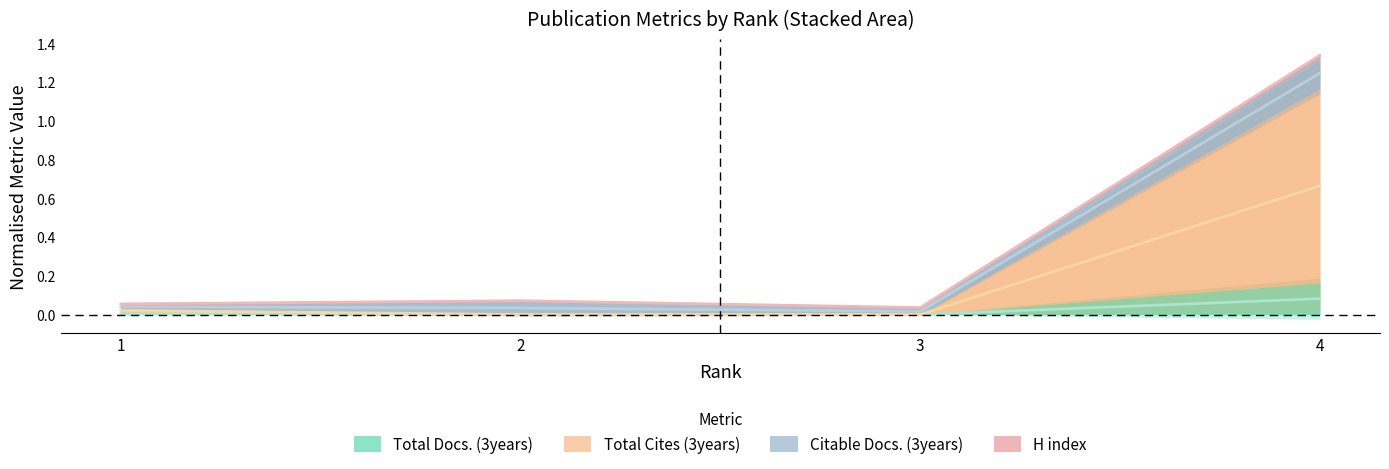

What is the average value of the Total Cites (3years) series?

0.2